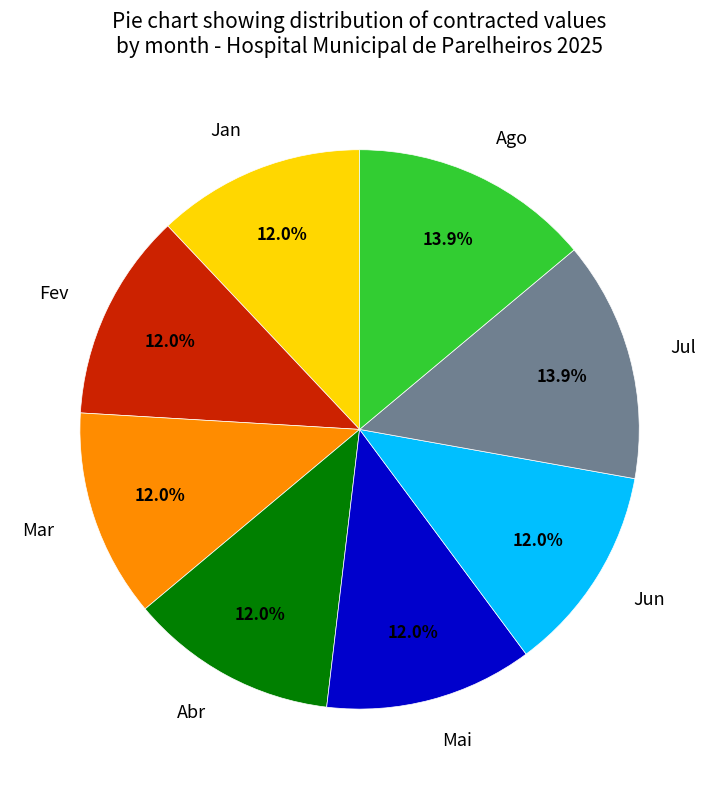

Is there any slice that represents more than half of the pie?

No